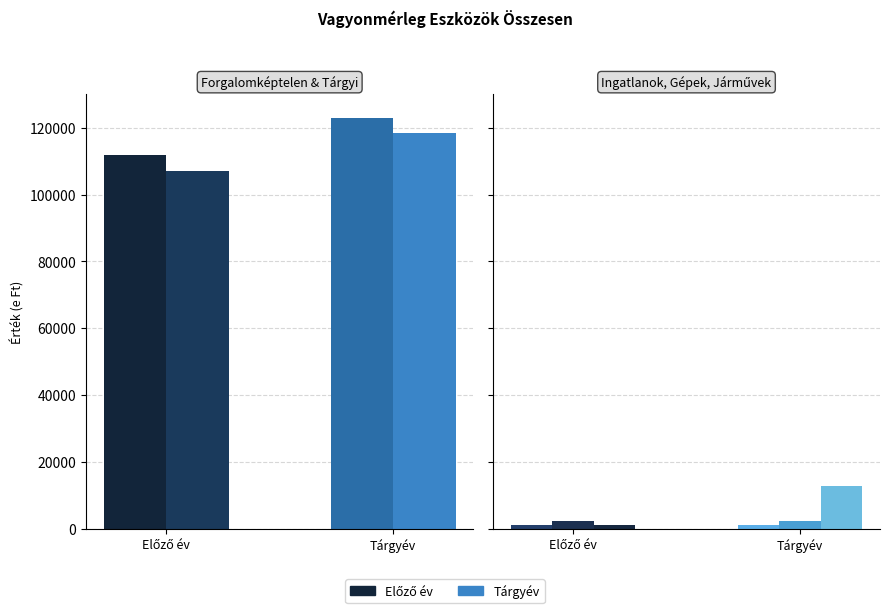

What is the label of the 5th bar from the left?

Gépek